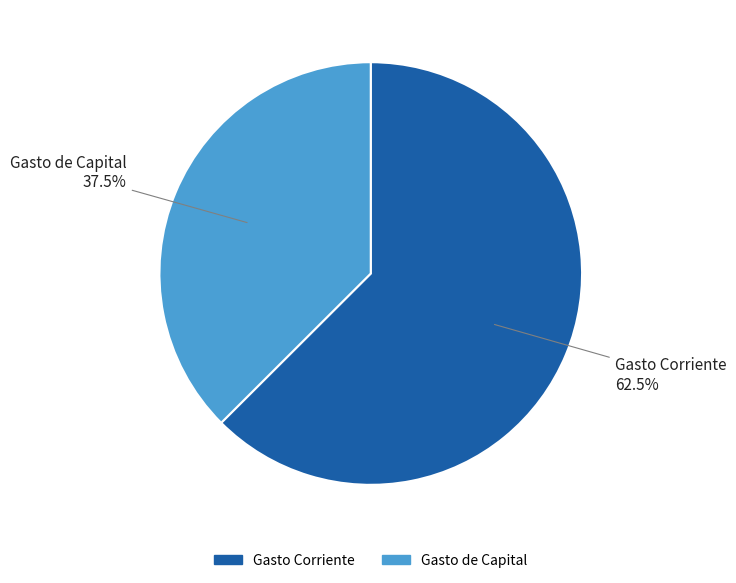

Which slice is the smallest?

Gasto de Capital